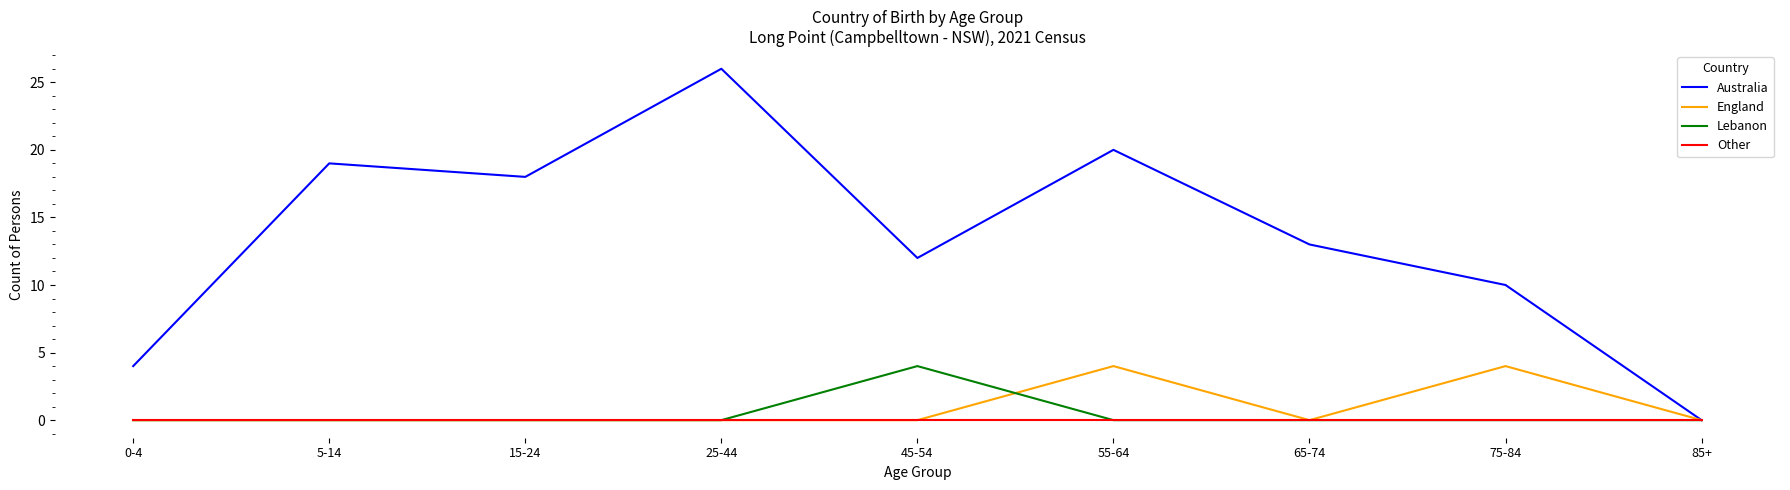

Reading right to left, list all the values displayed in this chart.

Australia: 85+=0	75-84=10	65-74=13	55-64=20	45-54=12	25-44=26	15-24=18	5-14=19	0-4=4
England: 85+=0	75-84=4	65-74=0	55-64=4	45-54=0	25-44=0	15-24=0	5-14=0	0-4=0
Lebanon: 85+=0	75-84=0	65-74=0	55-64=0	45-54=4	25-44=0	15-24=0	5-14=0	0-4=0
Other: 85+=0	75-84=0	65-74=0	55-64=0	45-54=0	25-44=0	15-24=0	5-14=0	0-4=0